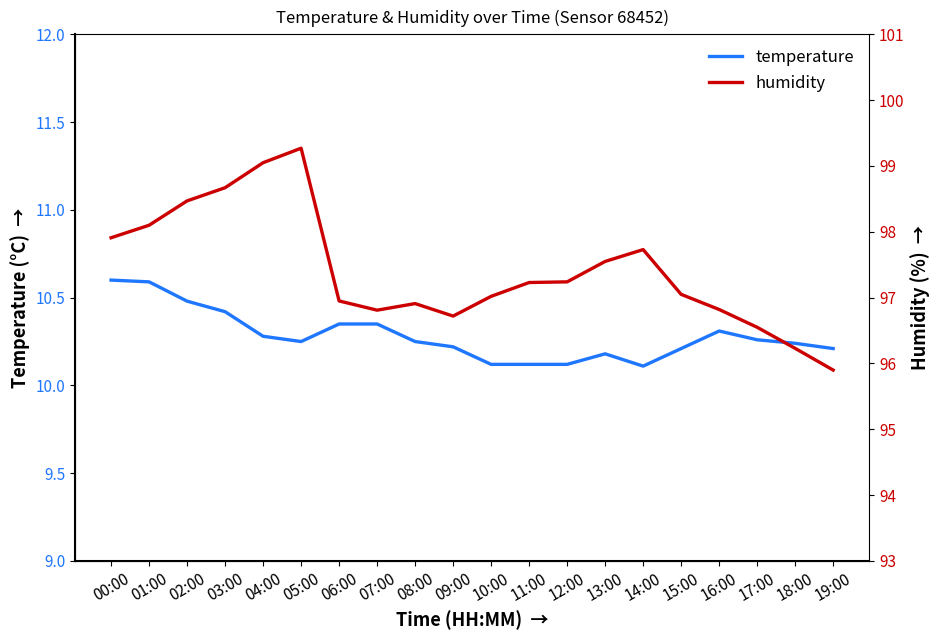

What is the sum of the humidity values at 02:00 and 04:00?

197.5